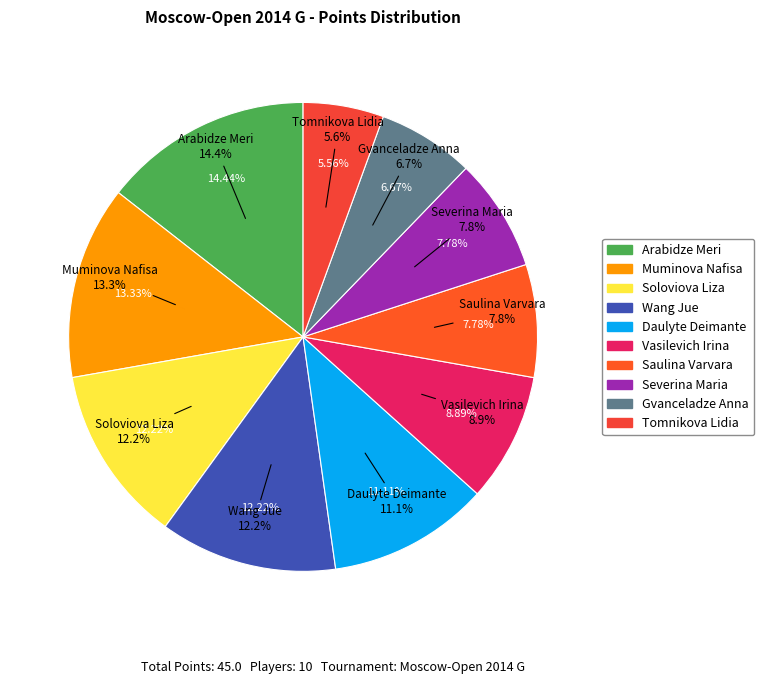

Count the number of slices in the pie.

10